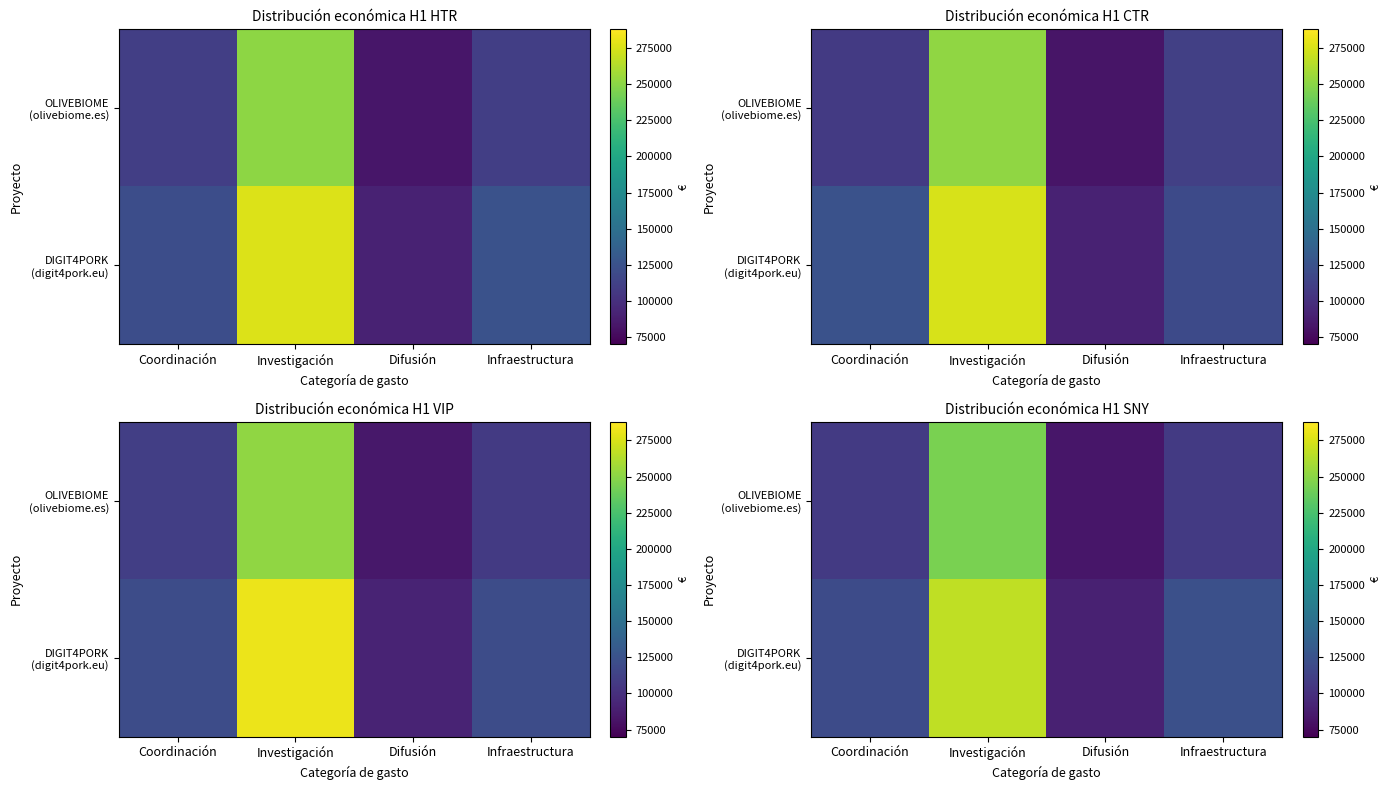

What is the total value across all series at Infraestructura?

229903.7